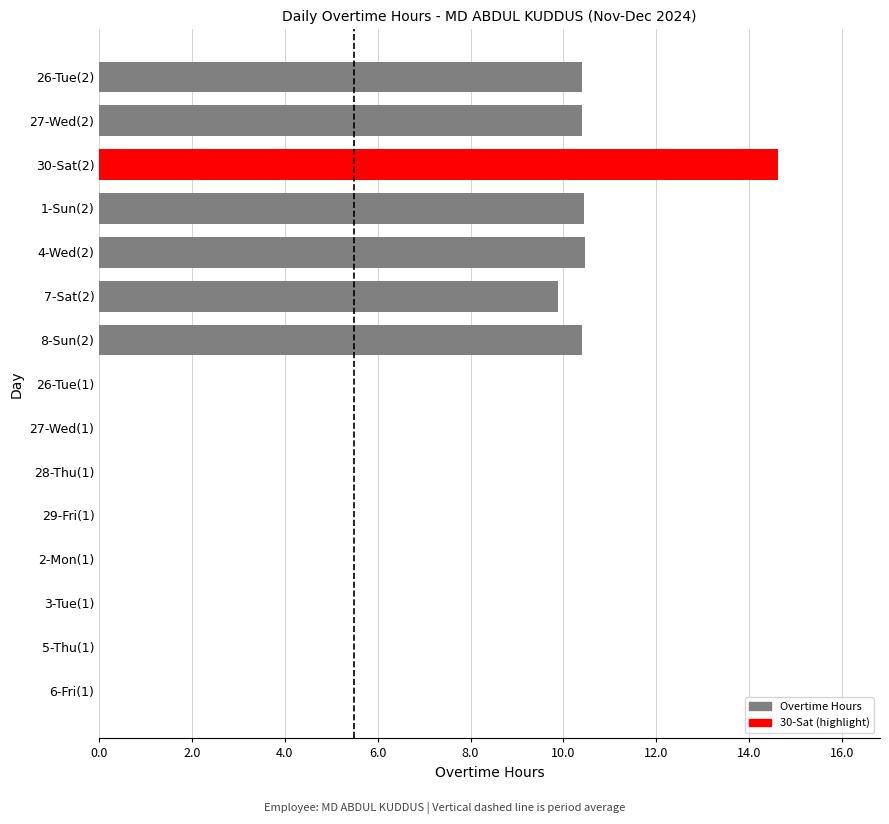

How many distinct data groups are displayed?

1